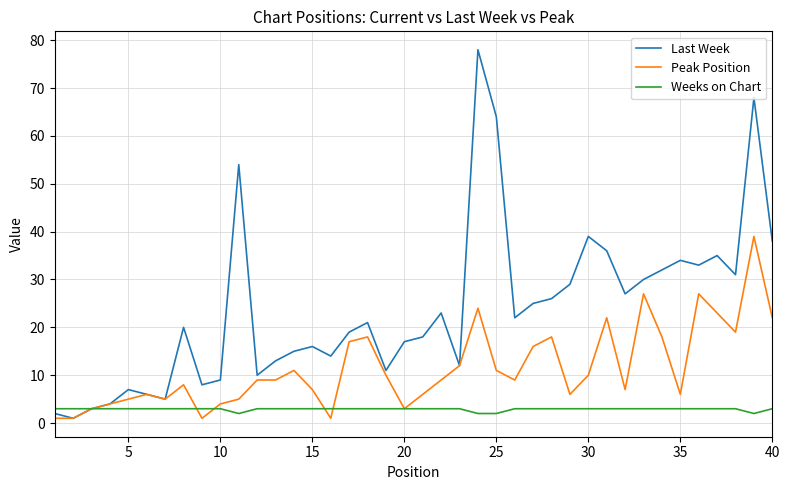

Count the number of data series in this chart.

3